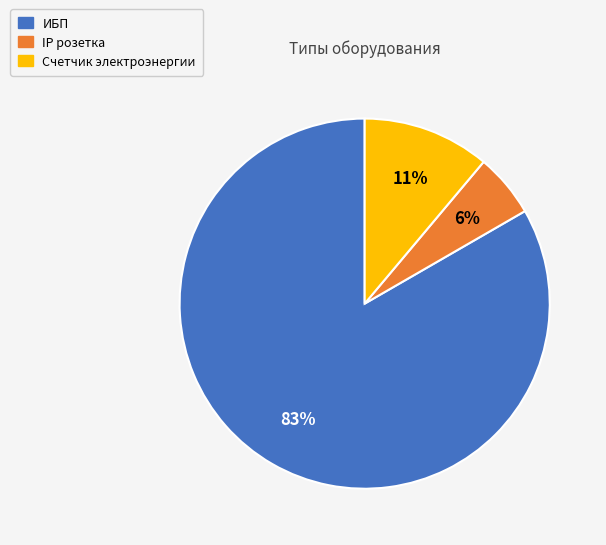

Count the number of slices in the pie.

3